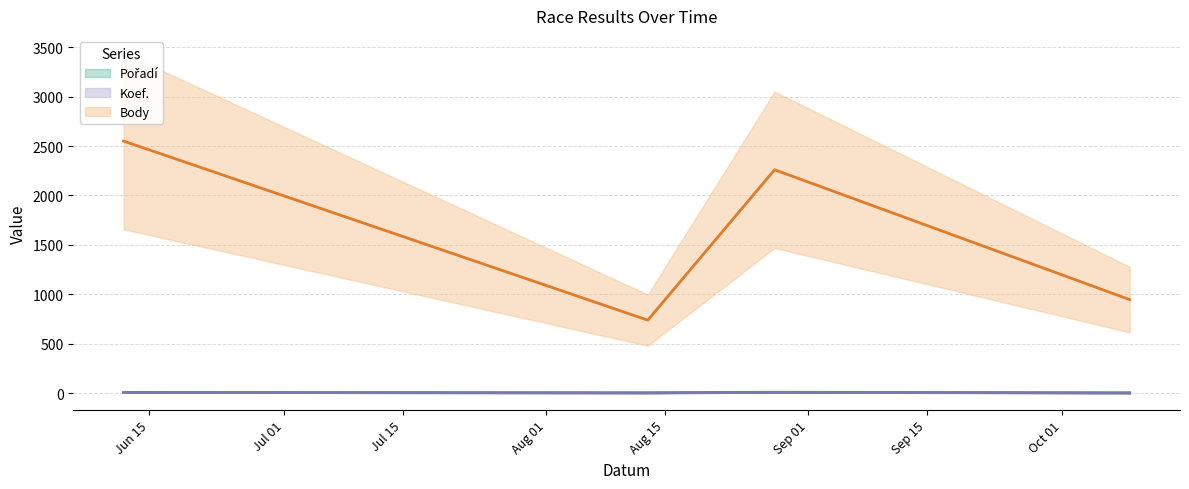

What is the spread (max minus min) of values at 2021-10-09?

945